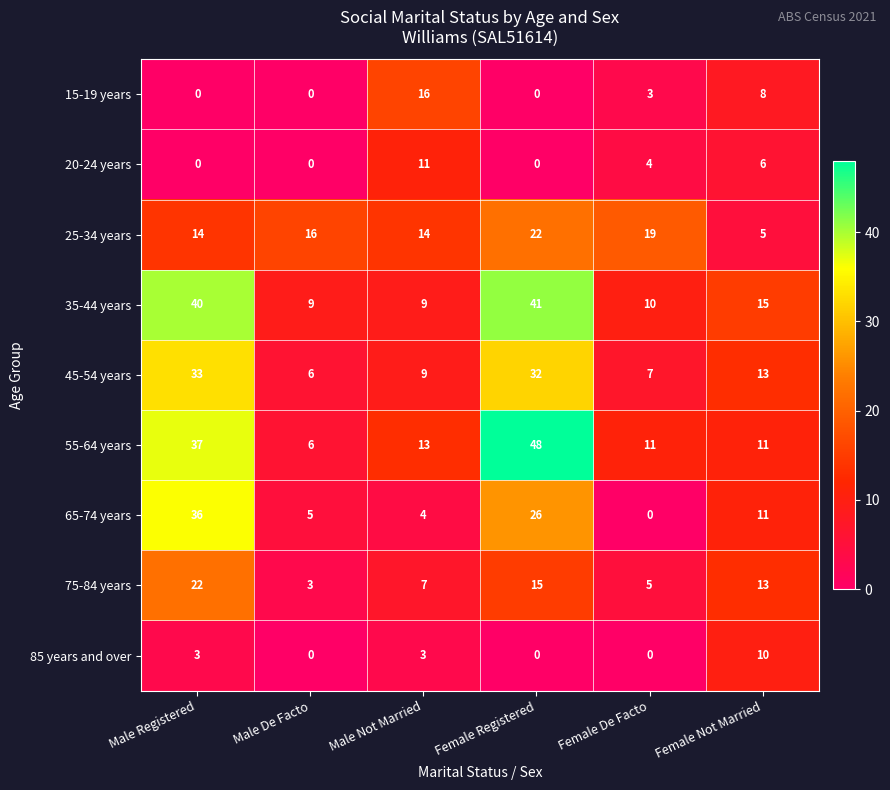

Between Male Registered and Female De Facto, which series saw the biggest shift?

65-74 years